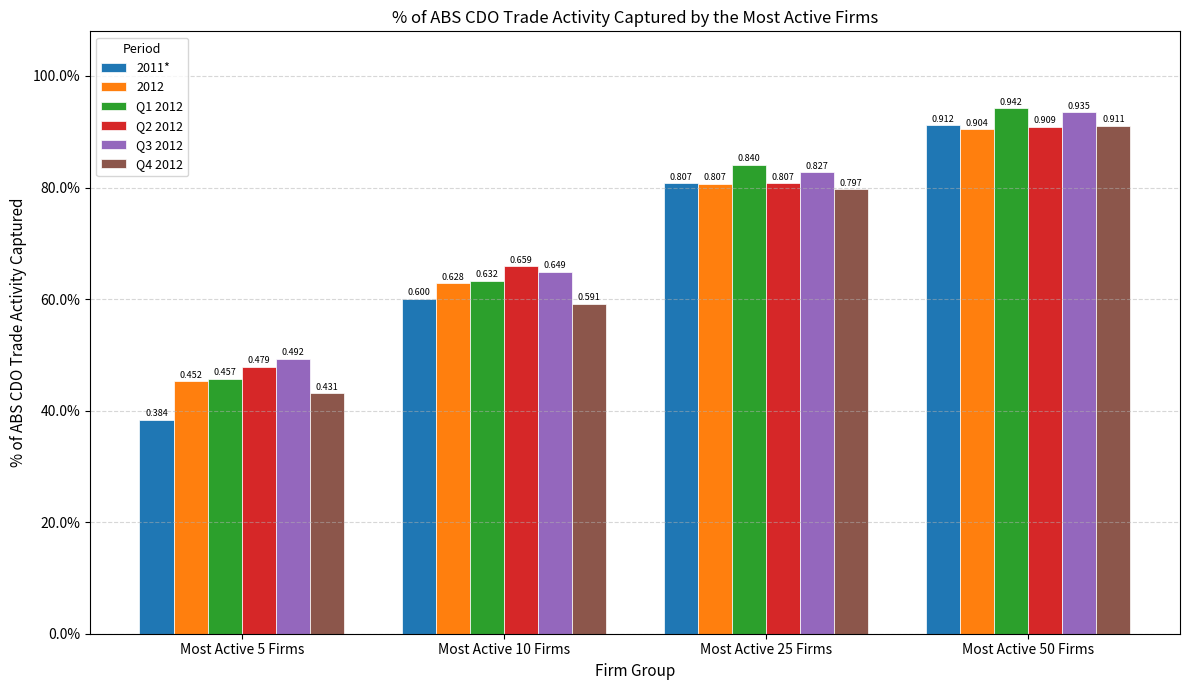

What is the greatest value displayed?

0.9